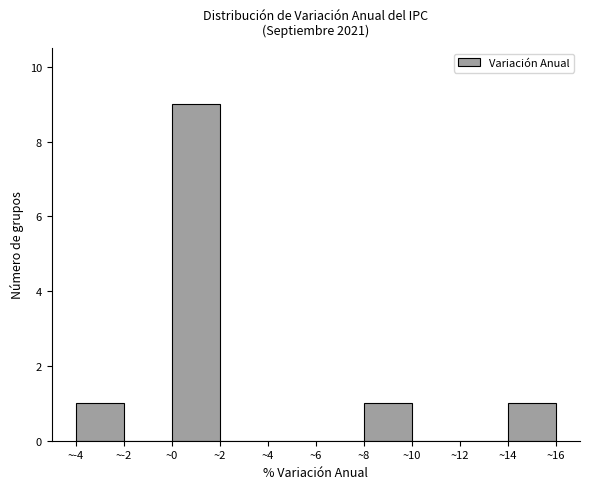

Reading left to right, list every bar in this chart as the range it spans on the x-axis followed by its height. The values are not printed on the chart, so give them approximately, as read against the axis.

-4 to -2: 1
-2 to 0: 0
0 to 2: 9
2 to 4: 0
4 to 6: 0
6 to 8: 0
8 to 10: 1
10 to 12: 0
12 to 14: 0
14 to 16: 1